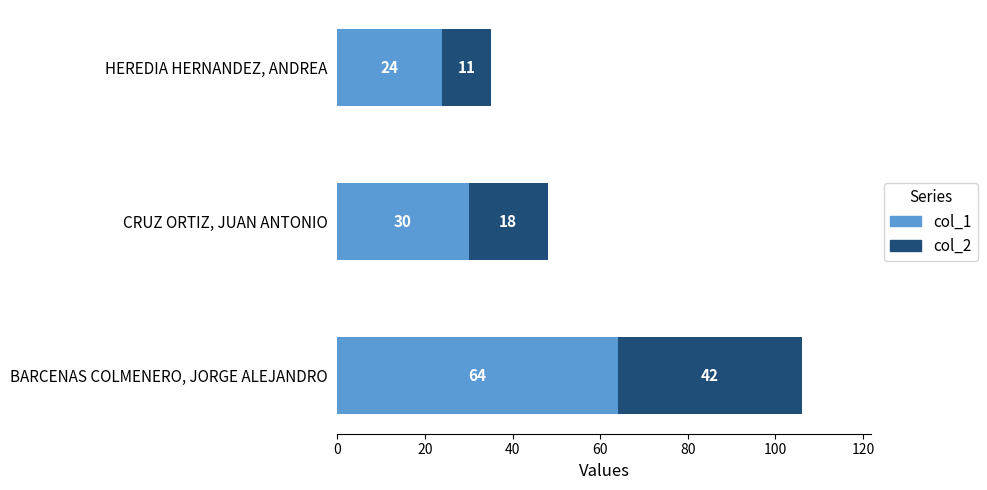

What is the total value across all series at HEREDIA HERNANDEZ, ANDREA?

35